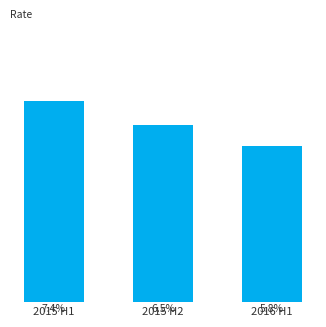

Rank the categories by value from highest to lowest.

2015 H1, 2015 H2, 2016 H1